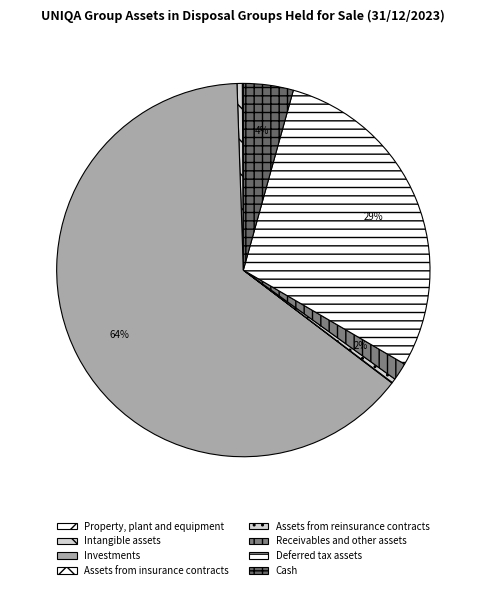

What percentage is the Receivables and other assets slice, to the nearest percent?

2%